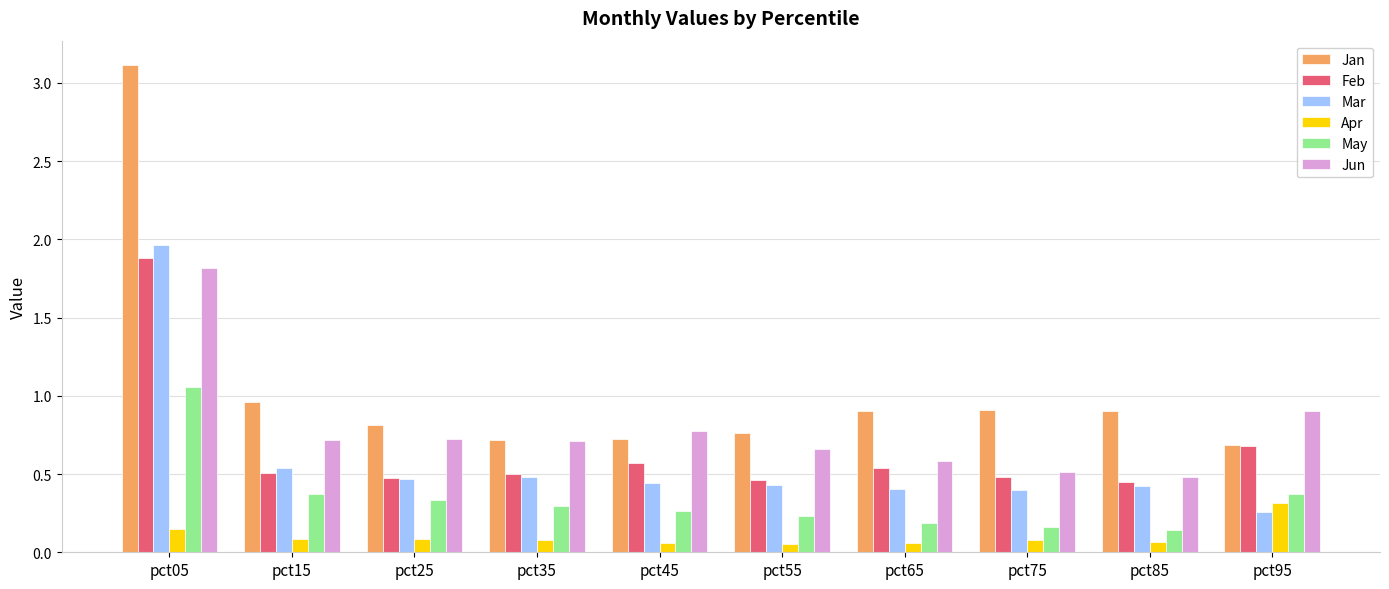

What is the maximum value shown in the chart?

3.1